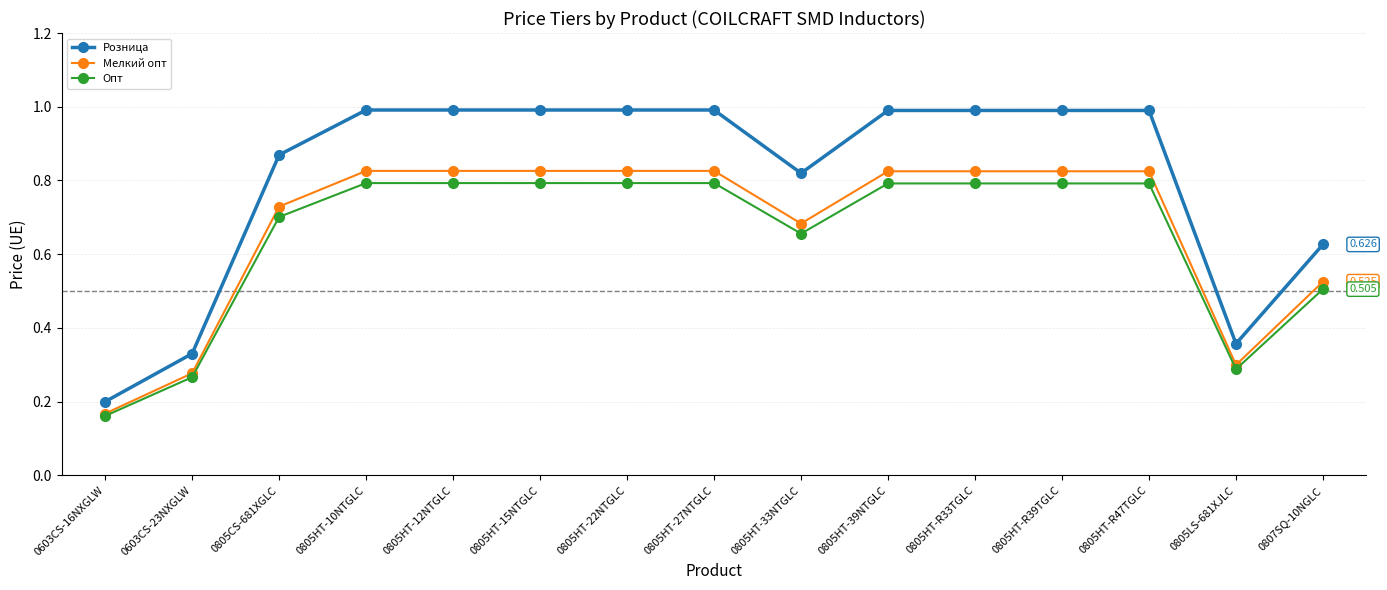

Which series has the largest range (max minus min)?

Розница